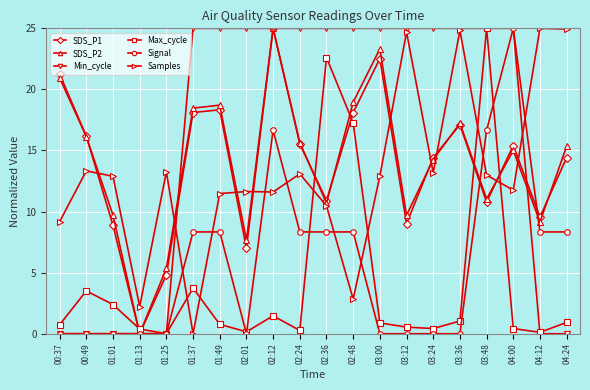

What is the difference between the highest and lowest values at 00:49?

16.2